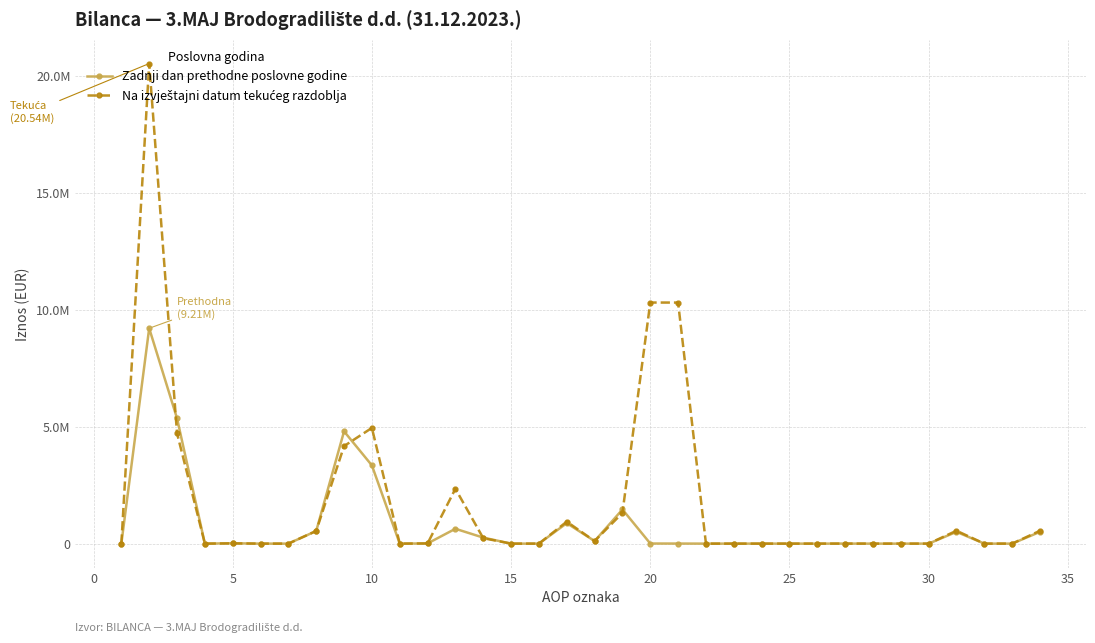

At which label is Na izvještajni datum tekućeg razdoblja closest to 10270247?

20